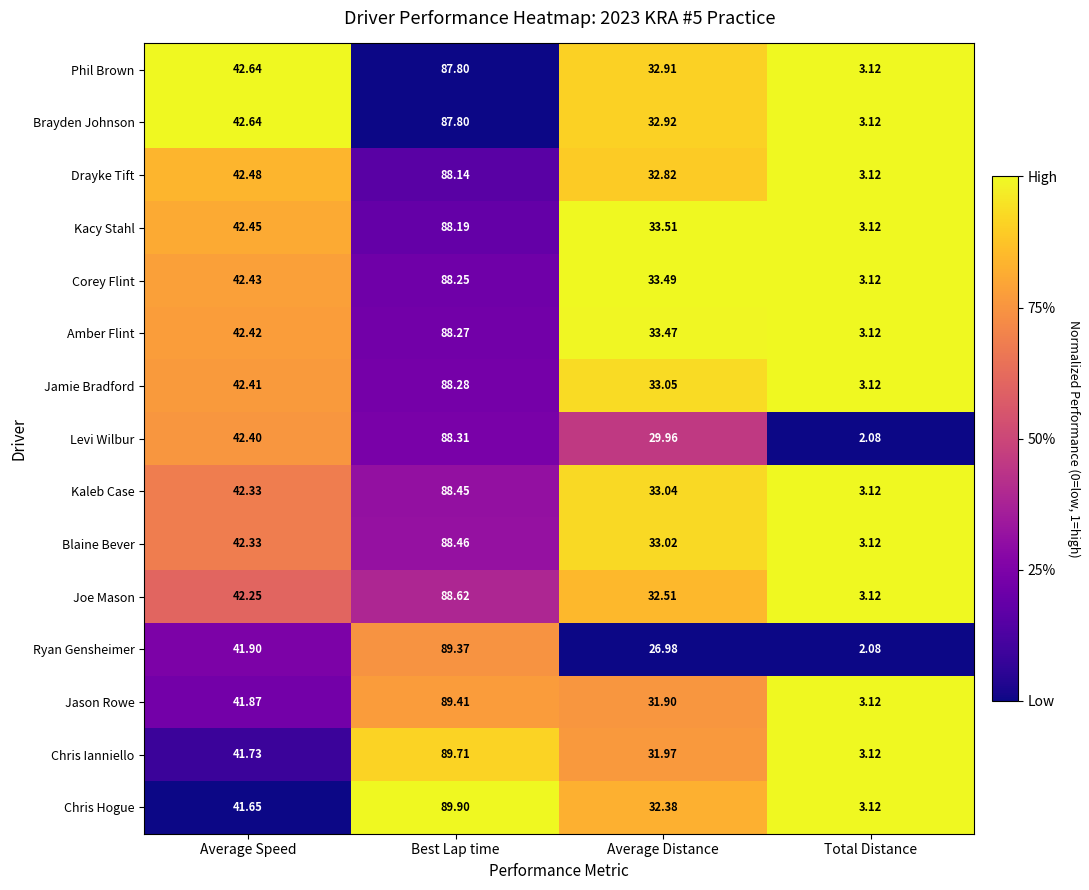

At which category does the chart reach its minimum across all series?

Total Distance